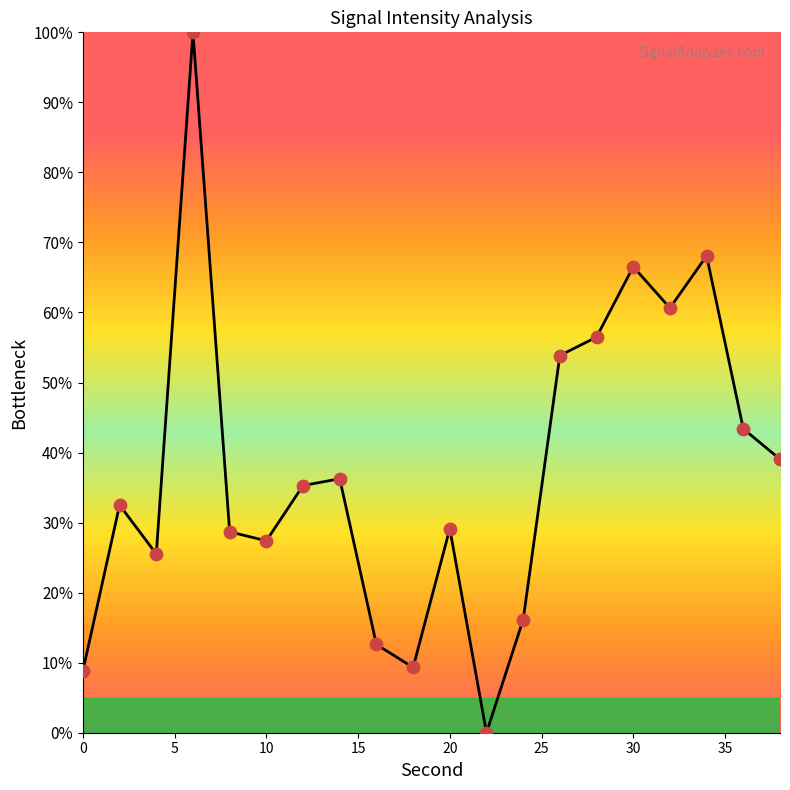

What is the maximum value shown in the chart?

100.0